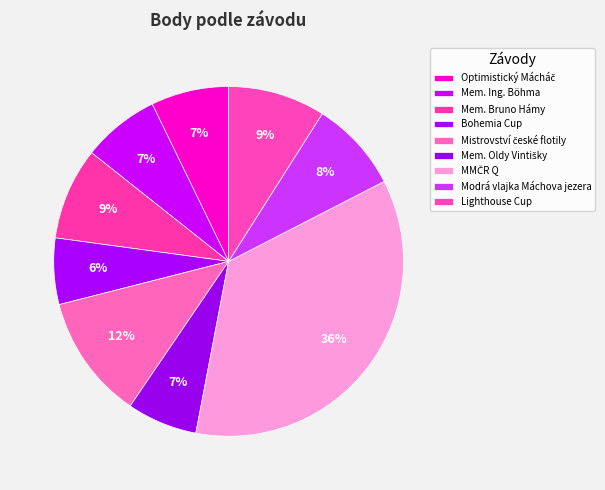

Combined, what portion of the pie is Optimistický Mácháč and Mistrovství české flotily?

18.7%